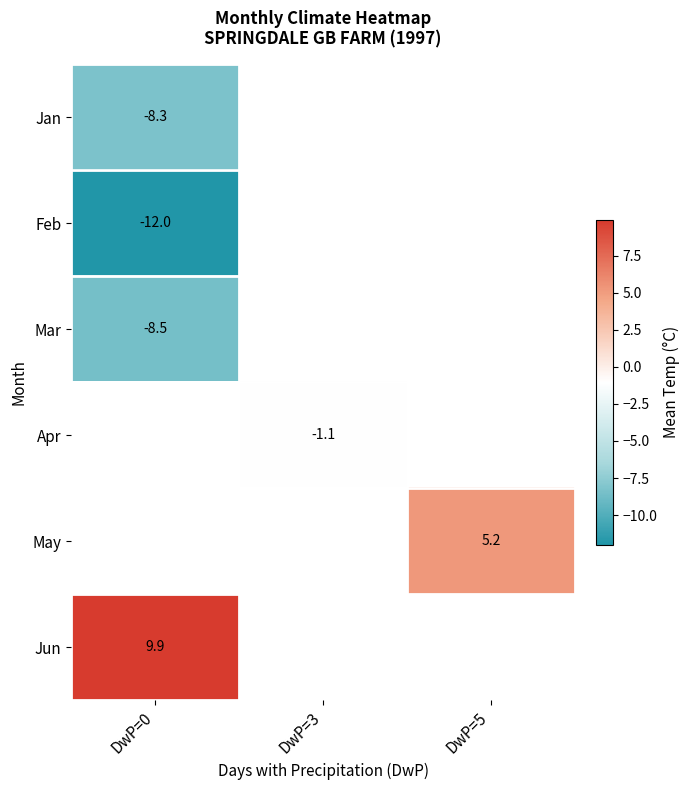

Which category has the highest value across all series?

DwP=0